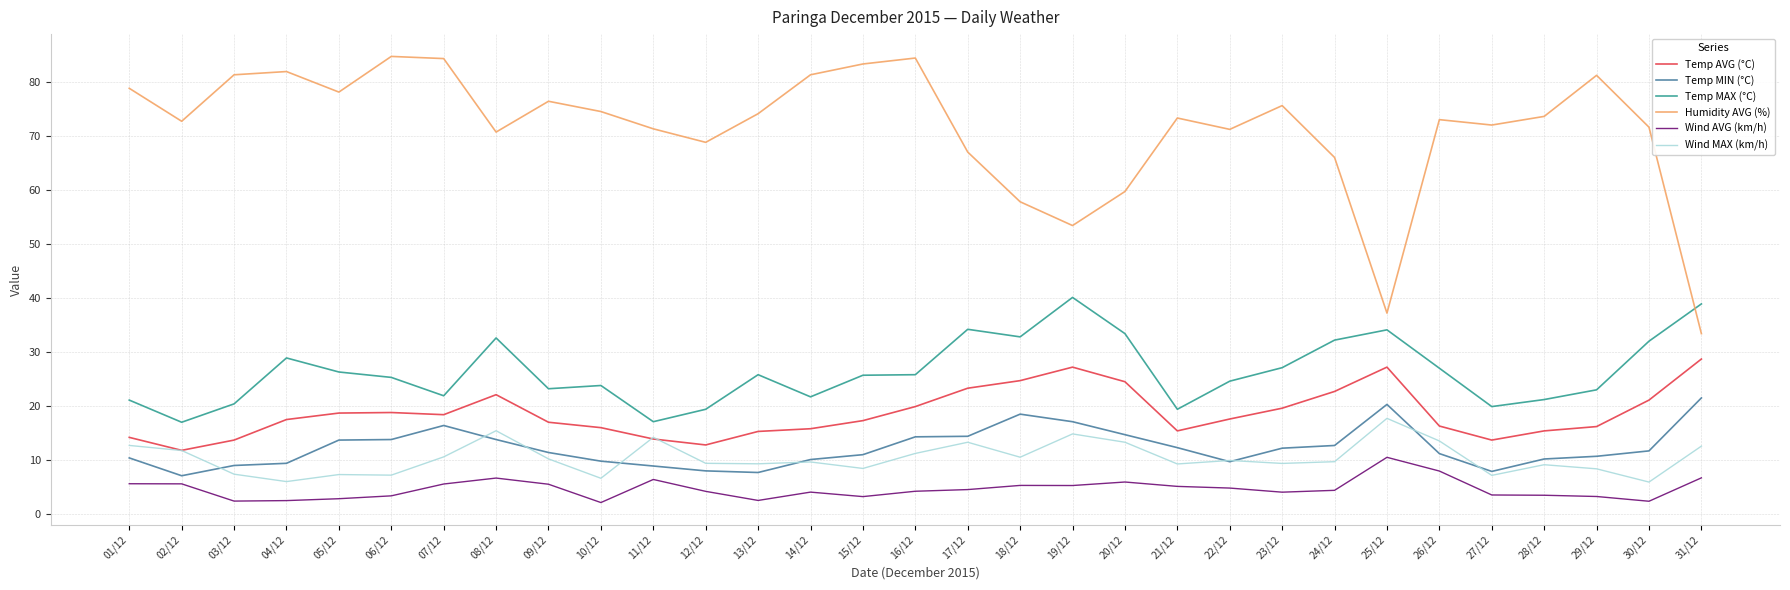

What is the highest value of the Wind AVG (km/h) series?

10.5